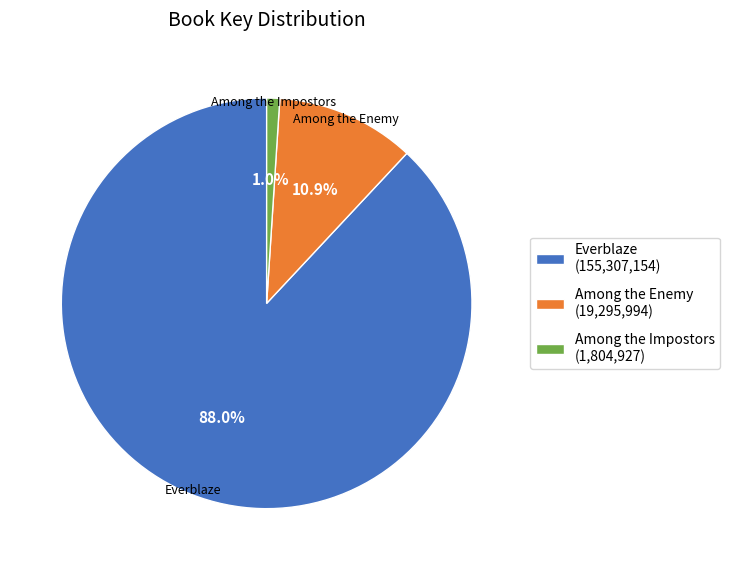

Is it true that Everblaze is 88% of the pie?

True